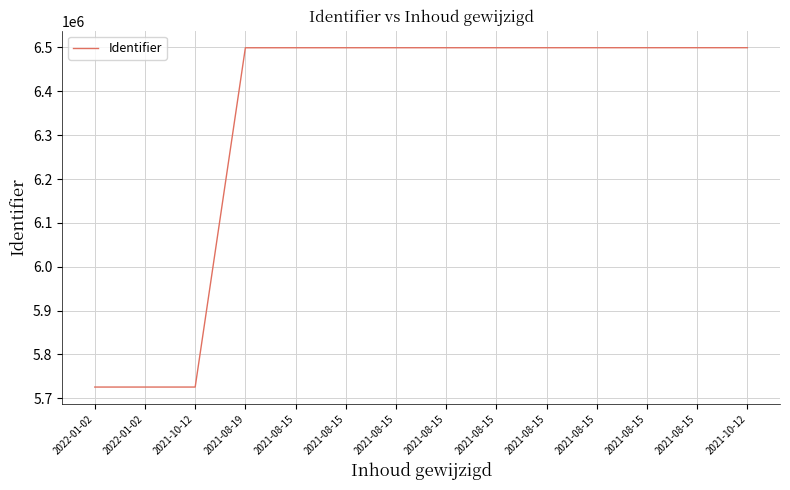

Reading right to left, transcribe all the data shown in this chart.

6499526	6499514	6499502	6499498	6499478	6499474	6499469	6499460	6499453	6499438	6499381	5725629	5725627	5725626